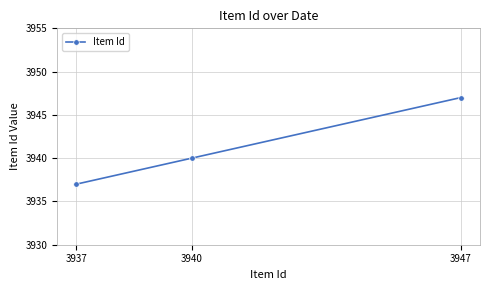

The value at 3947 is 3947. True or false?

True